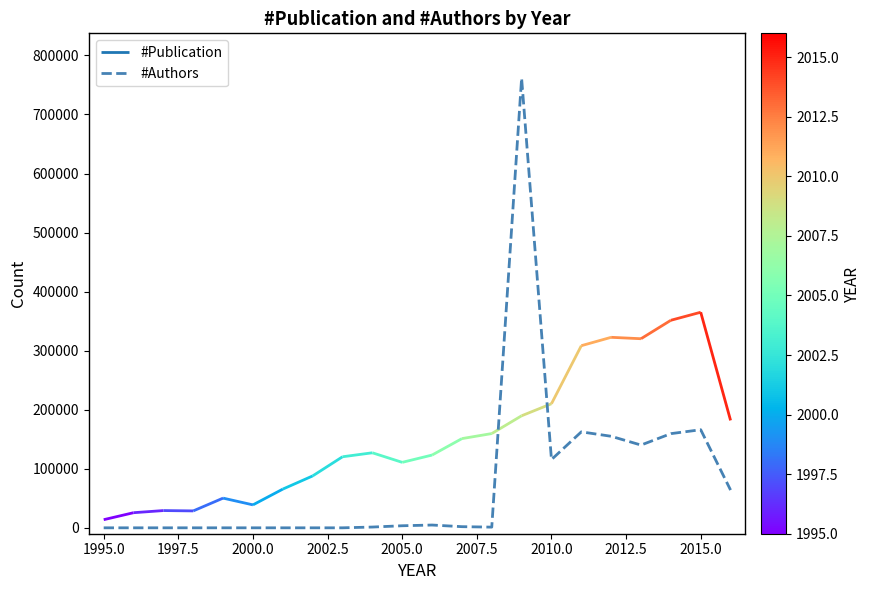

The value at 2010.0 is -375372. True or false?

False